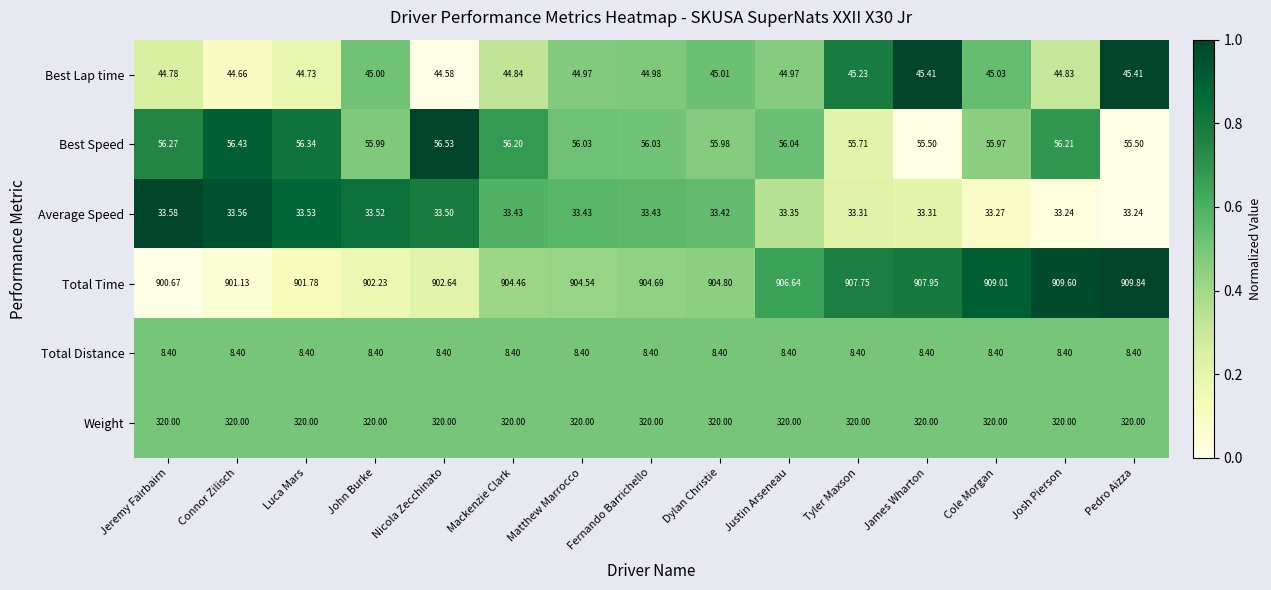

At which label does Total Time first exceed 904?

Mackenzie Clark